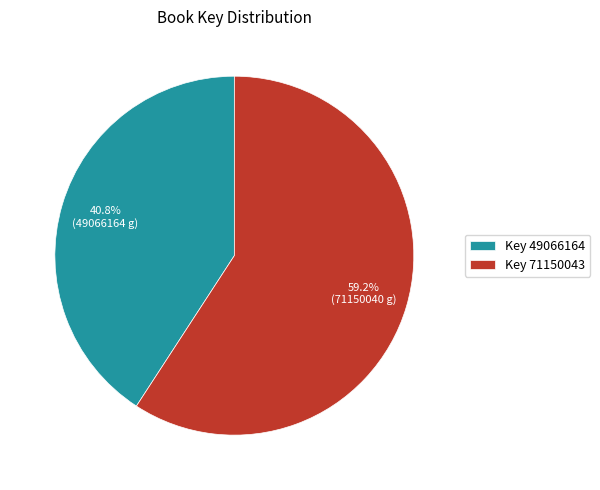

To the nearest percent, what is the average slice percentage?

50%